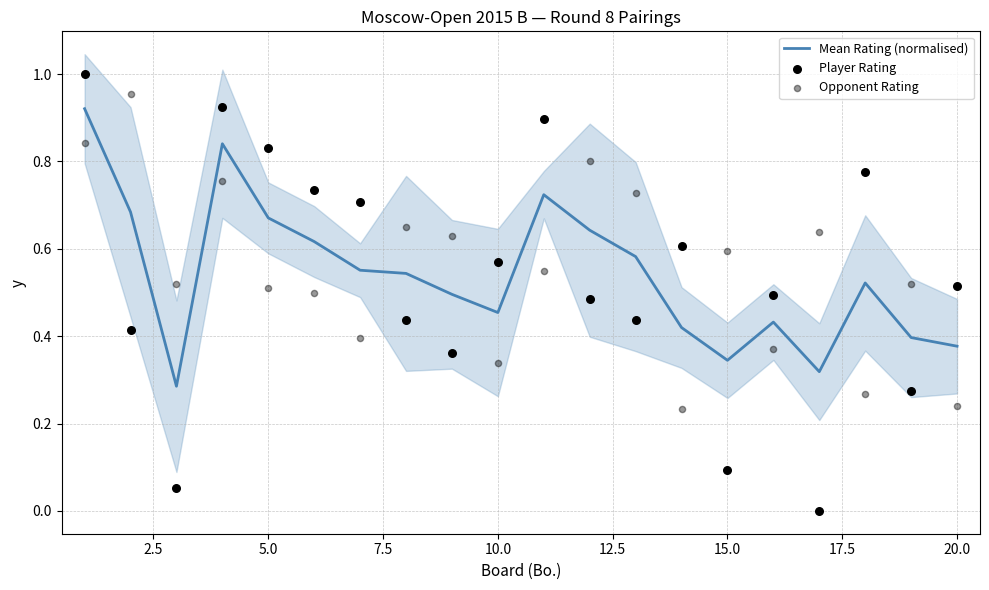

Which series has the largest Y range (max minus min)?

Player Rating